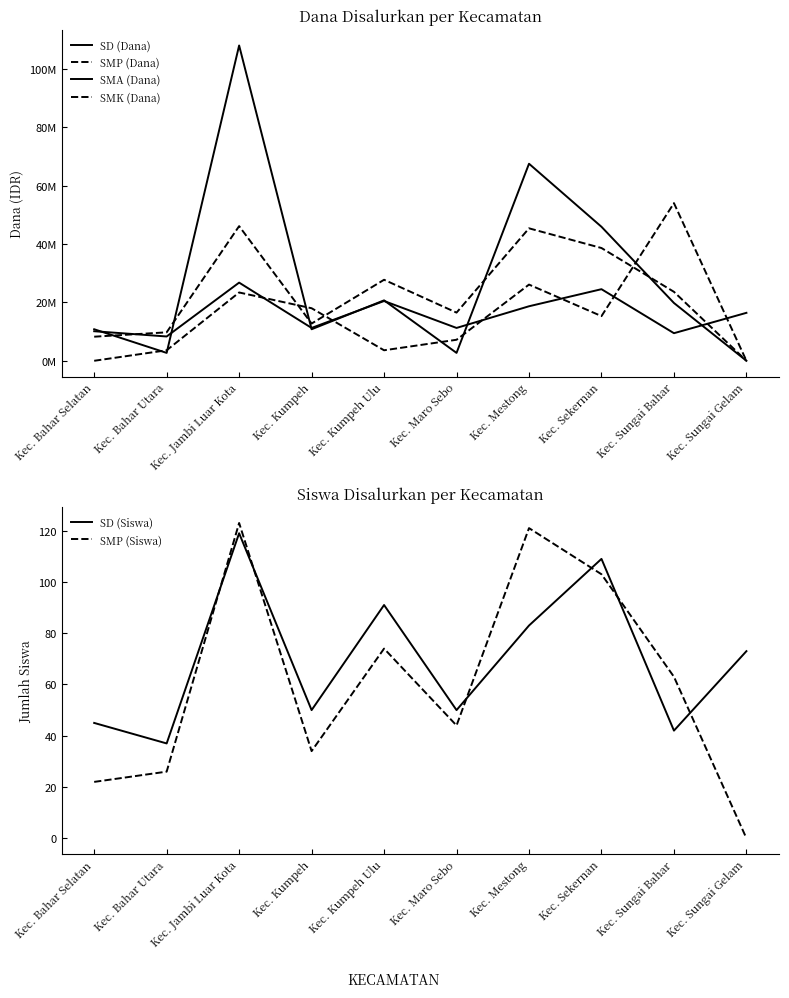

True or false: SMP (Siswa) has a value of 74 at Kec. Kumpeh Ulu.

True